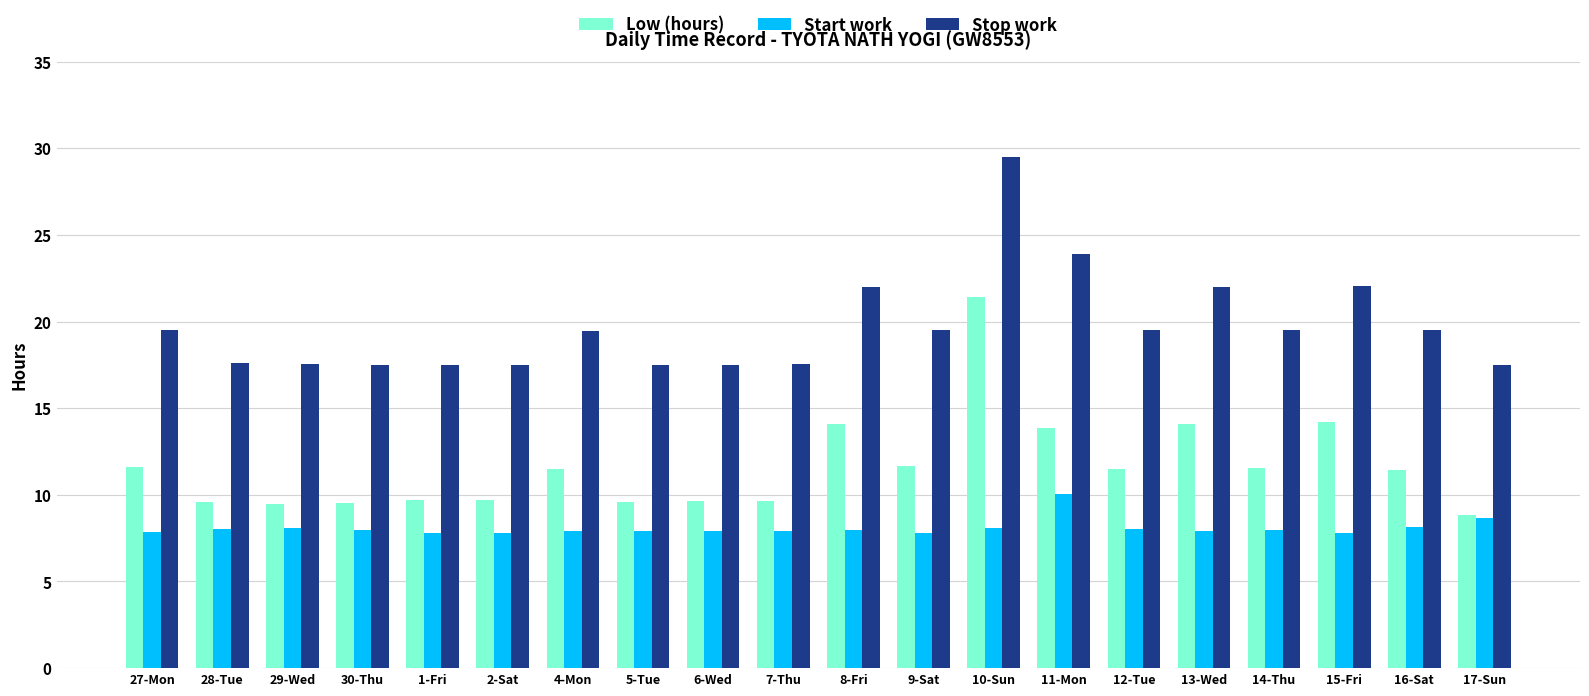

True or false: Stop work has a value of 27.6 at 30-Thu.

False